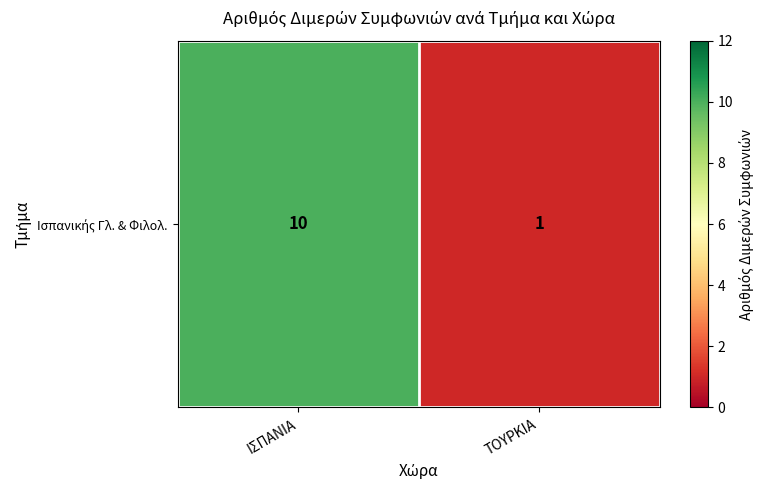

What is the sum of all values?

11